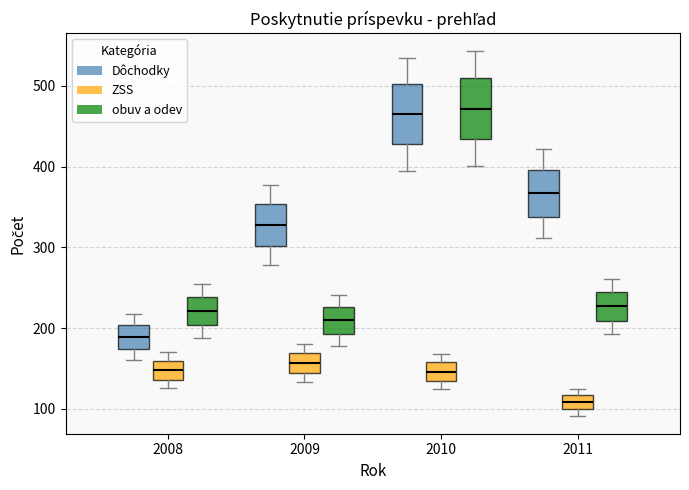

Reading left to right, transcribe this box plot: for each box, give where its median line is, the range the box spans, and where its two whiskers end, as read against the y-axis. The values are not printed on the chart, so give them approximately, as read against the axis.

2008 (Dôchodky): median 190, box 170 to 200, whiskers 160 to 220
2008 (ZSS): median 150, box 140 to 160, whiskers 130 to 170
2008 (obuv a odev): median 220, box 200 to 240, whiskers 190 to 250
2009 (Dôchodky): median 330, box 300 to 350, whiskers 280 to 380
2009 (ZSS): median 160, box 140 to 170, whiskers 130 to 180
2009 (obuv a odev): median 210, box 190 to 230, whiskers 180 to 240
2010 (Dôchodky): median 470, box 430 to 500, whiskers 400 to 530
2010 (ZSS): median 150, box 130 to 160, whiskers 120 to 170
2010 (obuv a odev): median 470, box 430 to 510, whiskers 400 to 540
2011 (Dôchodky): median 370, box 340 to 400, whiskers 310 to 420
2011 (ZSS): median 110, box 100 to 120, whiskers 90 to 120 (just above the box's upper edge)
2011 (obuv a odev): median 230, box 210 to 250, whiskers 190 to 260